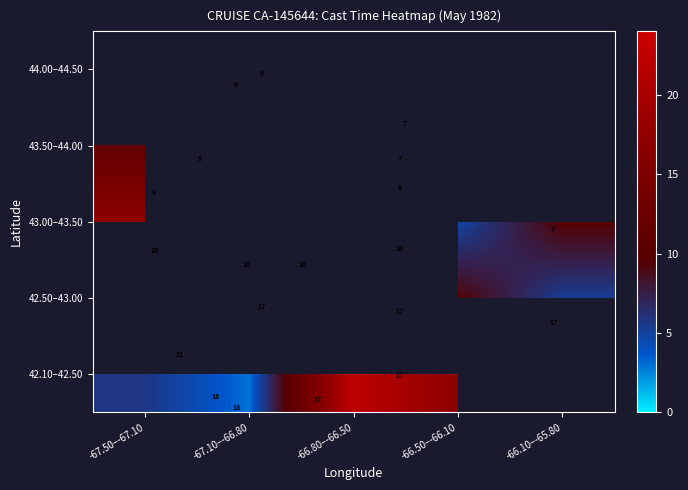

What value does the 43.00–43.50 series have at -66.50–-66.10?

4.8